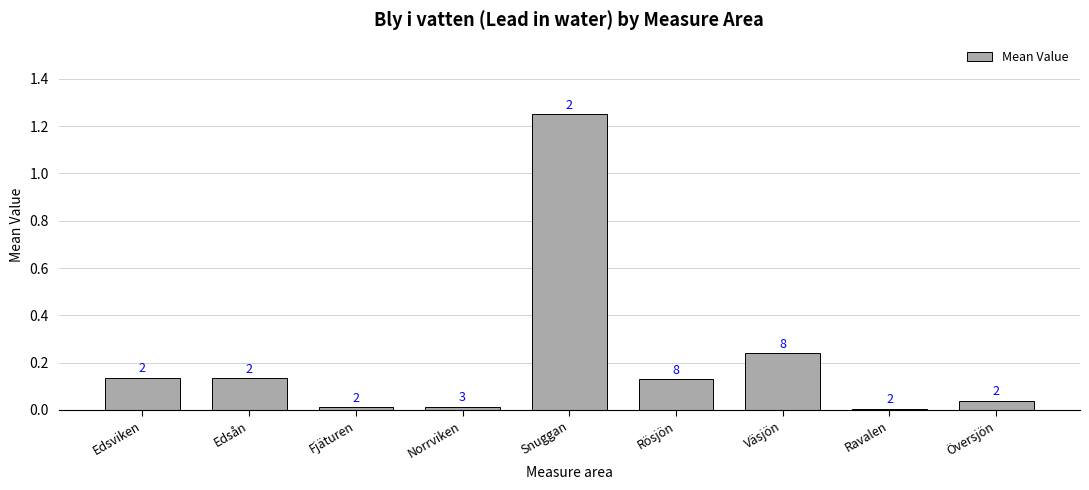

What is the sum of all values?

2.0